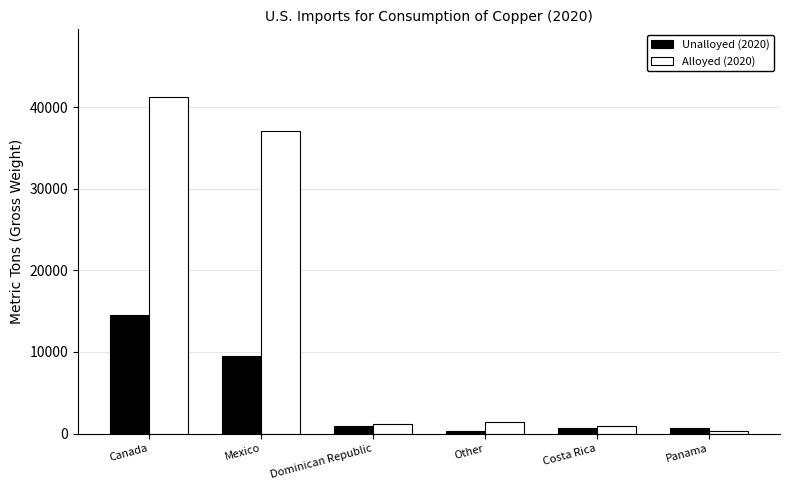

List the series in order of their overall mean, highest first.

Alloyed (2020), Unalloyed (2020)